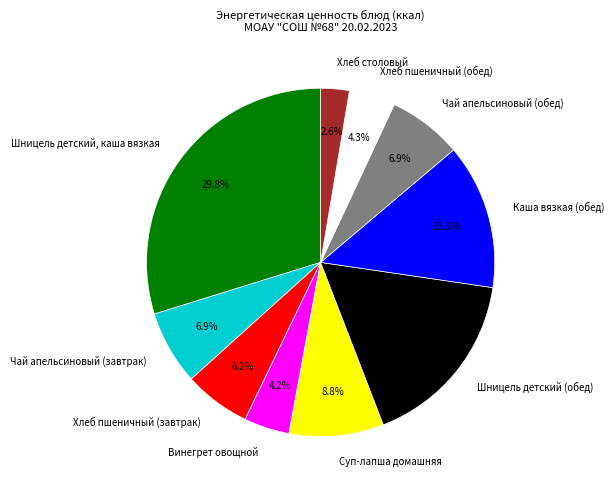

Combined, what portion of the pie is Винегрет овощной and Чай апельсиновый (обед)?

11.1%